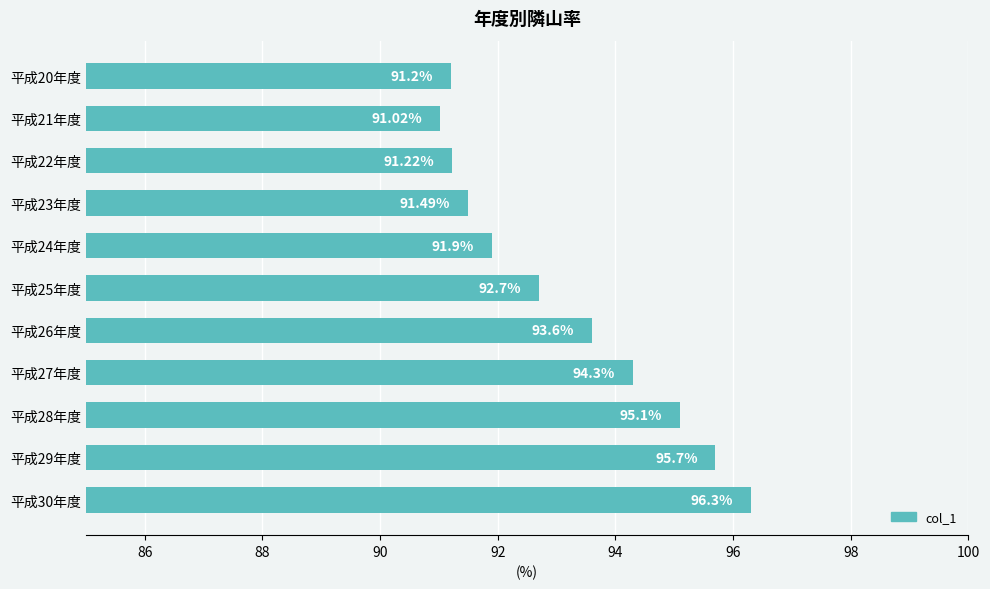

Approximately how many times larger is the value at 平成26年度 compared to 平成25年度?

1.0